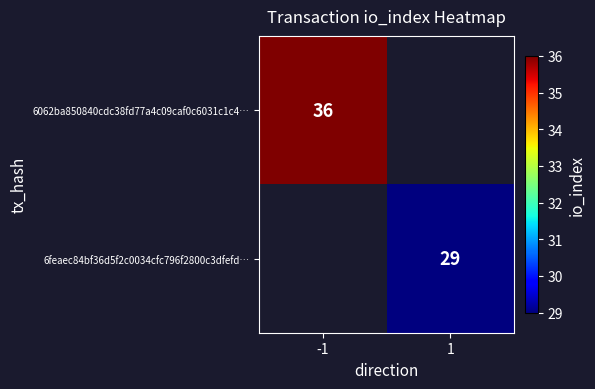

Is the value of 6feaec84bf36d5f2c0034cfc796f2800c3dfefd… at 1 greater than the value of 6062ba850840cdc38fd77a4c09caf0c6031c1c4… at -1?

No